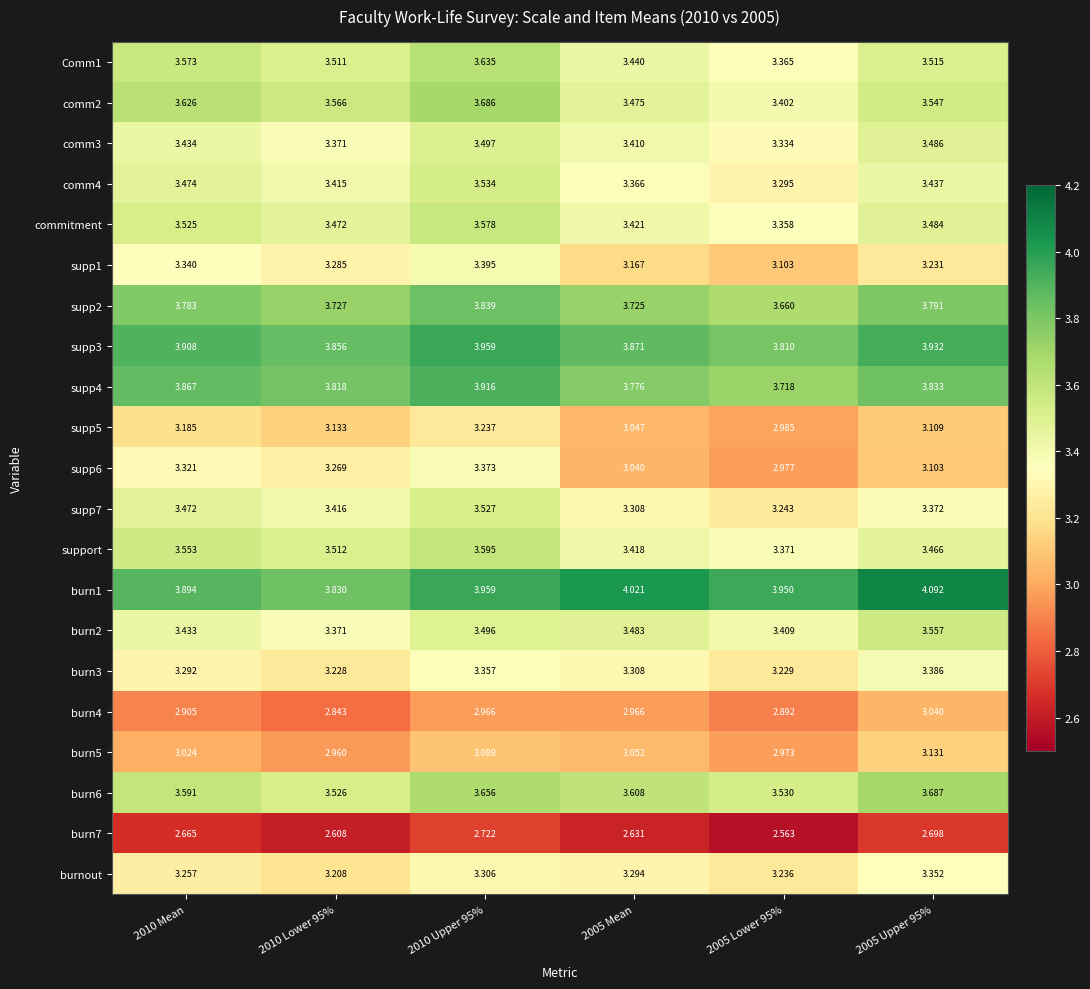

List the series in order of their peak value, highest first.

burn1, supp3, supp4, supp2, burn6, comm2, Comm1, support, commitment, burn2, comm4, supp7, comm3, supp1, burn3, supp6, burnout, supp5, burn5, burn4, burn7